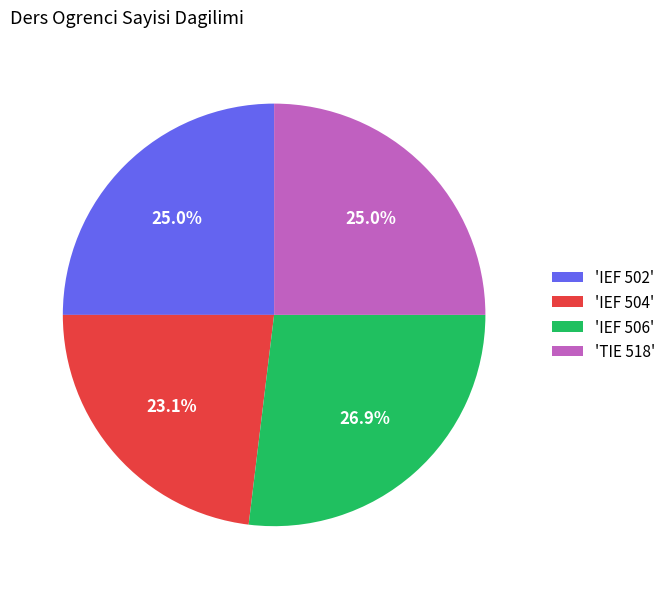

What percentage do 'IEF 502' and 'IEF 506' together represent?

51.9%